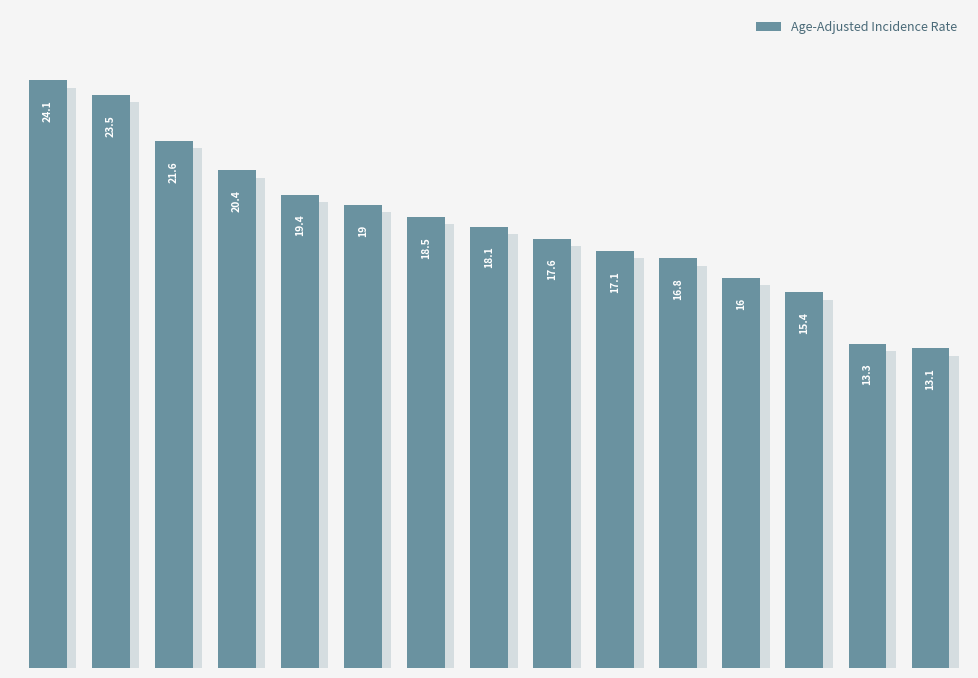

What is the sum of all values?

273.9